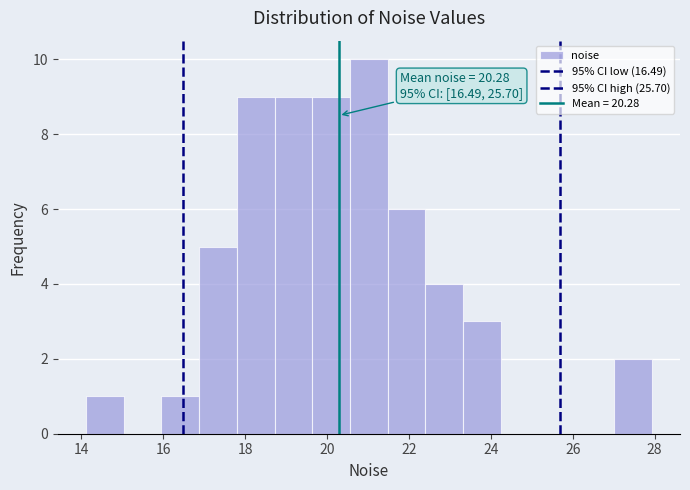

Over which range of the x-axis is the bar tallest?

20.6 to 21.4